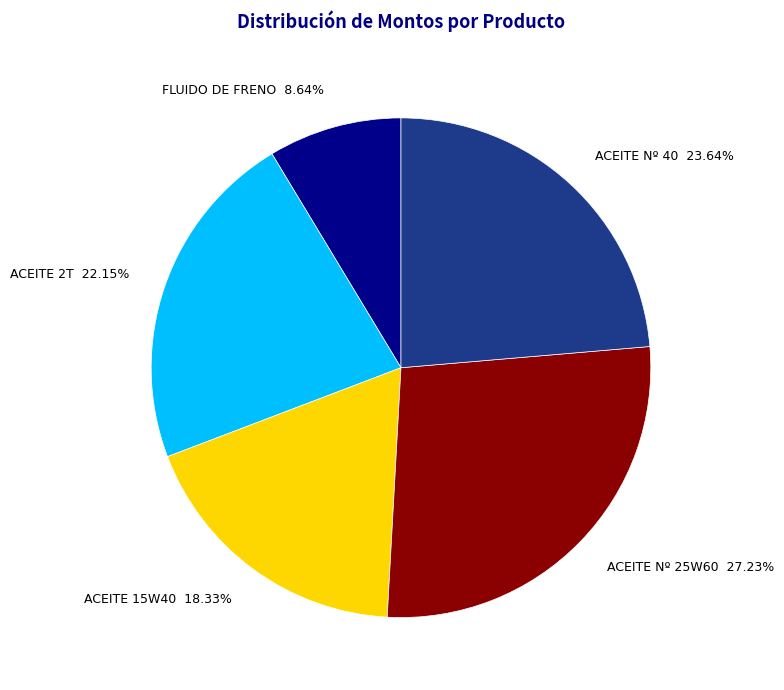

True or false: ACEITE Nº 25W60 accounts for 34% of the total.

False